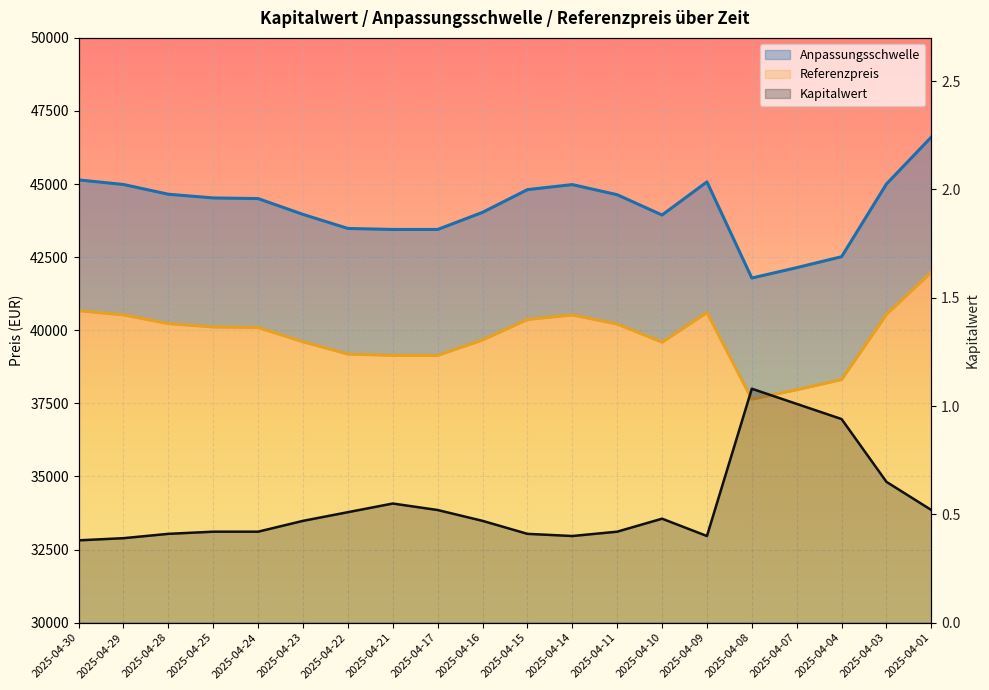

Between 2025-04-29 and 2025-04-03, which series saw the biggest shift?

Referenzpreis